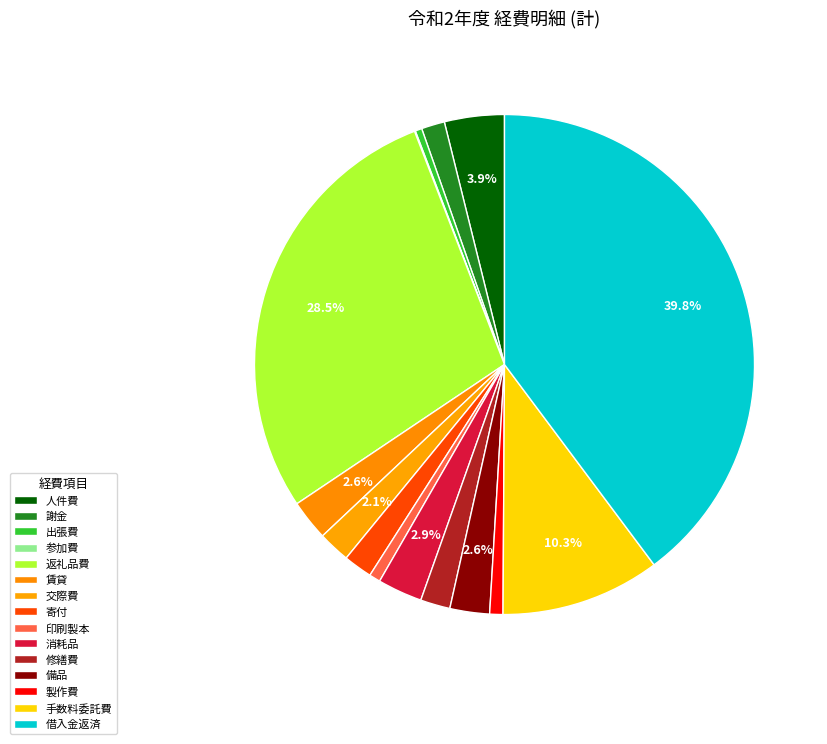

Is there any slice that represents more than half of the pie?

No